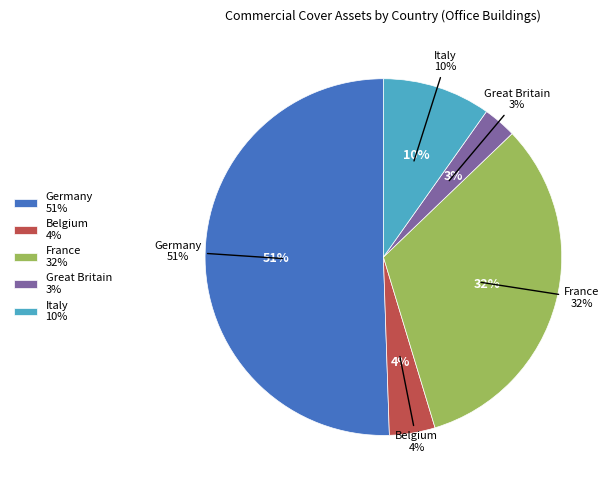

What is the ratio of the value at France to the value at Germany?

0.6